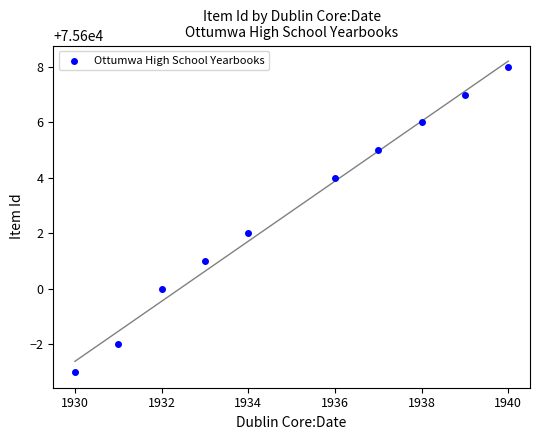

What is the range of X values (max minus min)?

10